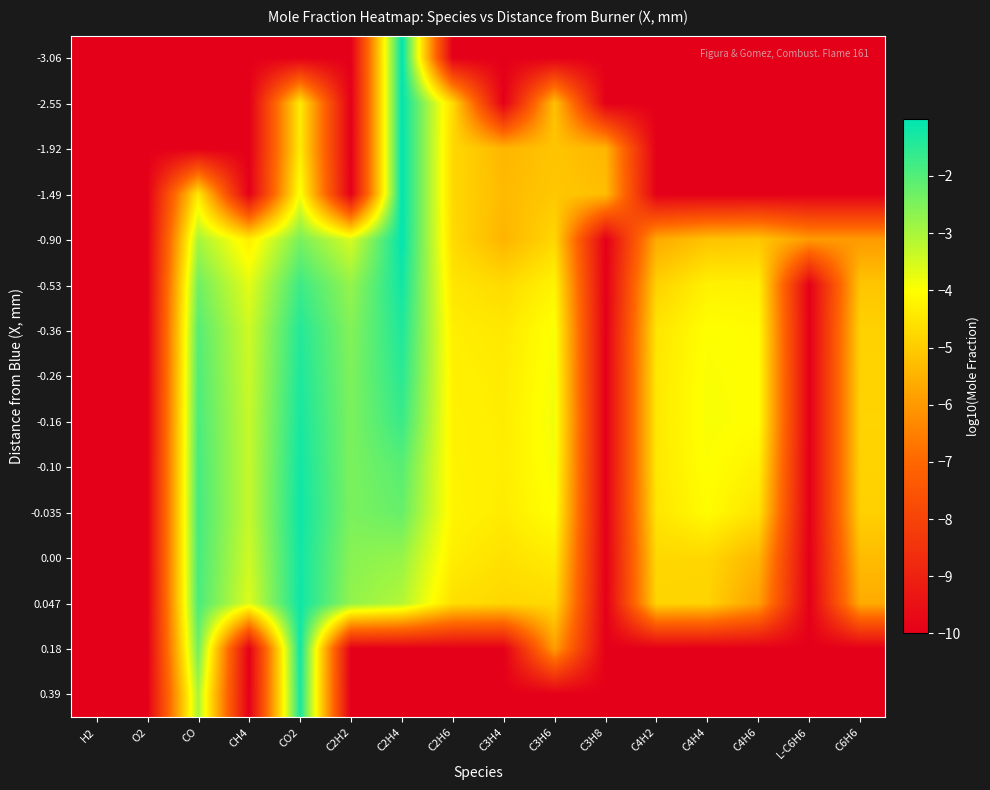

Reading left to right, what are all the values shown in this chart?

-3.06: H2=-10.0	O2=-10.0	CO=-10.0	CH4=-10.0	CO2=-10.0	C2H2=-10.0	C2H4=-1.0	C2H6=-10.0	C3H4=-10.0	C3H6=-10.0	C3H8=-10.0	C4H2=-10.0	C4H4=-10.0	C4H6=-10.0	L-C6H6=-10.0	C6H6=-10.0
-2.55: H2=-10.0	O2=-10.0	CO=-10.0	CH4=-10.0	CO2=-4.4	C2H2=-10.0	C2H4=-1.0	C2H6=-4.7	C3H4=-10.0	C3H6=-5.2	C3H8=-10.0	C4H2=-10.0	C4H4=-10.0	C4H6=-10.0	L-C6H6=-10.0	C6H6=-10.0
-1.92: H2=-10.0	O2=-10.0	CO=-10.0	CH4=-10.0	CO2=-4.4	C2H2=-10.0	C2H4=-1.0	C2H6=-4.7	C3H4=-5.4	C3H6=-5.2	C3H8=-5.4	C4H2=-10.0	C4H4=-10.0	C4H6=-10.0	L-C6H6=-10.0	C6H6=-10.0
-1.49: H2=-10.0	O2=-10.0	CO=-4.4	CH4=-10.0	CO2=-3.9	C2H2=-10.0	C2H4=-1.0	C2H6=-4.8	C3H4=-5.3	C3H6=-5.1	C3H8=-5.3	C4H2=-10.0	C4H4=-10.0	C4H6=-10.0	L-C6H6=-10.0	C6H6=-10.0
-0.90: H2=-10.0	O2=-10.0	CO=-3.0	CH4=-4.3	CO2=-2.4	C2H2=-3.5	C2H4=-1.0	C2H6=-4.7	C3H4=-5.5	C3H6=-4.8	C3H8=-10.0	C4H2=-5.6	C4H4=-5.2	C4H6=-5.1	L-C6H6=-6.0	C6H6=-6.0
-0.53: H2=-10.0	O2=-10.0	CO=-2.3	CH4=-3.7	CO2=-1.7	C2H2=-2.8	C2H4=-1.2	C2H6=-4.5	C3H4=-4.7	C3H6=-4.2	C3H8=-10.0	C4H2=-4.9	C4H4=-4.3	C4H6=-4.3	L-C6H6=-10.0	C6H6=-5.1
-0.36: H2=-10.0	O2=-10.0	CO=-2.0	CH4=-3.4	CO2=-1.4	C2H2=-2.6	C2H4=-1.4	C2H6=-4.3	C3H4=-4.4	C3H6=-3.9	C3H8=-10.0	C4H2=-4.5	C4H4=-4.0	C4H6=-4.1	L-C6H6=-10.0	C6H6=-4.9
-0.26: H2=-10.0	O2=-10.0	CO=-2.0	CH4=-3.4	CO2=-1.4	C2H2=-2.5	C2H4=-1.5	C2H6=-4.3	C3H4=-4.4	C3H6=-3.9	C3H8=-10.0	C4H2=-4.4	C4H4=-4.0	C4H6=-4.0	L-C6H6=-10.0	C6H6=-4.9
-0.16: H2=-10.0	O2=-10.0	CO=-1.9	CH4=-3.3	CO2=-1.3	C2H2=-2.5	C2H4=-1.7	C2H6=-4.3	C3H4=-4.4	C3H6=-3.8	C3H8=-10.0	C4H2=-4.4	C4H4=-3.9	C4H6=-4.0	L-C6H6=-10.0	C6H6=-4.9
-0.10: H2=-10.0	O2=-10.0	CO=-1.9	CH4=-3.3	CO2=-1.2	C2H2=-2.5	C2H4=-2.0	C2H6=-4.2	C3H4=-4.3	C3H6=-3.9	C3H8=-10.0	C4H2=-4.4	C4H4=-4.0	C4H6=-4.3	L-C6H6=-10.0	C6H6=-4.9
-0.035: H2=-10.0	O2=-10.0	CO=-1.8	CH4=-3.3	CO2=-1.2	C2H2=-2.5	C2H4=-2.2	C2H6=-4.2	C3H4=-4.4	C3H6=-4.0	C3H8=-10.0	C4H2=-4.5	C4H4=-4.1	C4H6=-4.5	L-C6H6=-10.0	C6H6=-4.9
0.00: H2=-10.0	O2=-10.0	CO=-1.9	CH4=-3.4	CO2=-1.2	C2H2=-2.6	C2H4=-2.8	C2H6=-4.3	C3H4=-4.6	C3H6=-4.4	C3H8=-10.0	C4H2=-4.8	C4H4=-4.8	C4H6=-5.4	L-C6H6=-10.0	C6H6=-5.3
0.047: H2=-10.0	O2=-10.0	CO=-1.9	CH4=-3.6	CO2=-1.2	C2H2=-2.7	C2H4=-3.1	C2H6=-4.6	C3H4=-4.8	C3H6=-4.7	C3H8=-10.0	C4H2=-4.8	C4H4=-4.9	C4H6=-5.9	L-C6H6=-10.0	C6H6=-5.6
0.18: H2=-10.0	O2=-10.0	CO=-2.3	CH4=-10.0	CO2=-1.2	C2H2=-10.0	C2H4=-10.0	C2H6=-10.0	C3H4=-10.0	C3H6=-5.9	C3H8=-10.0	C4H2=-10.0	C4H4=-10.0	C4H6=-10.0	L-C6H6=-10.0	C6H6=-10.0
0.39: H2=-10.0	O2=-10.0	CO=-3.0	CH4=-10.0	CO2=-1.3	C2H2=-10.0	C2H4=-10.0	C2H6=-10.0	C3H4=-10.0	C3H6=-10.0	C3H8=-10.0	C4H2=-10.0	C4H4=-10.0	C4H6=-10.0	L-C6H6=-10.0	C6H6=-10.0